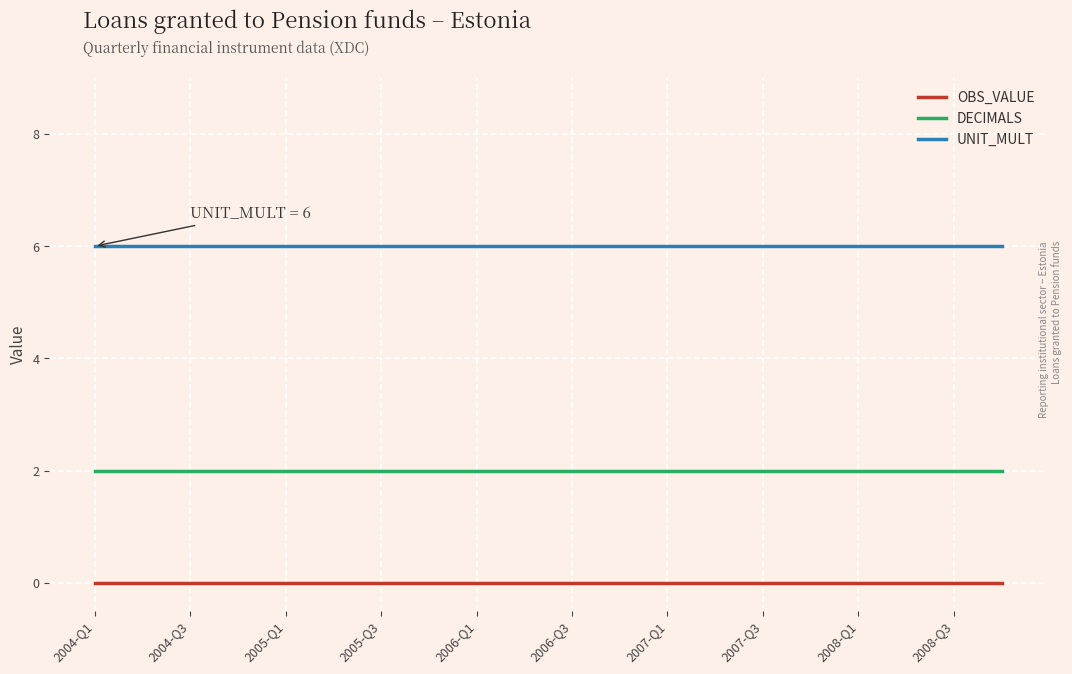

List the series in order of their overall mean, highest first.

UNIT_MULT, DECIMALS, OBS_VALUE